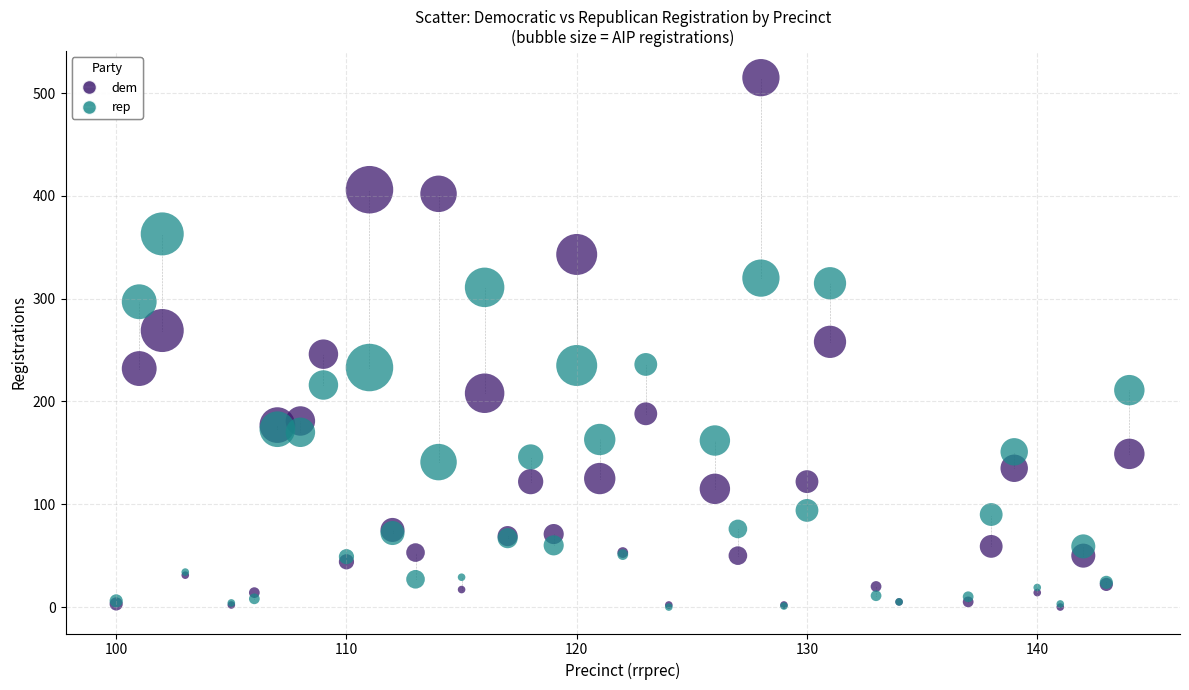

What are all the series names shown in the legend?

dem, rep